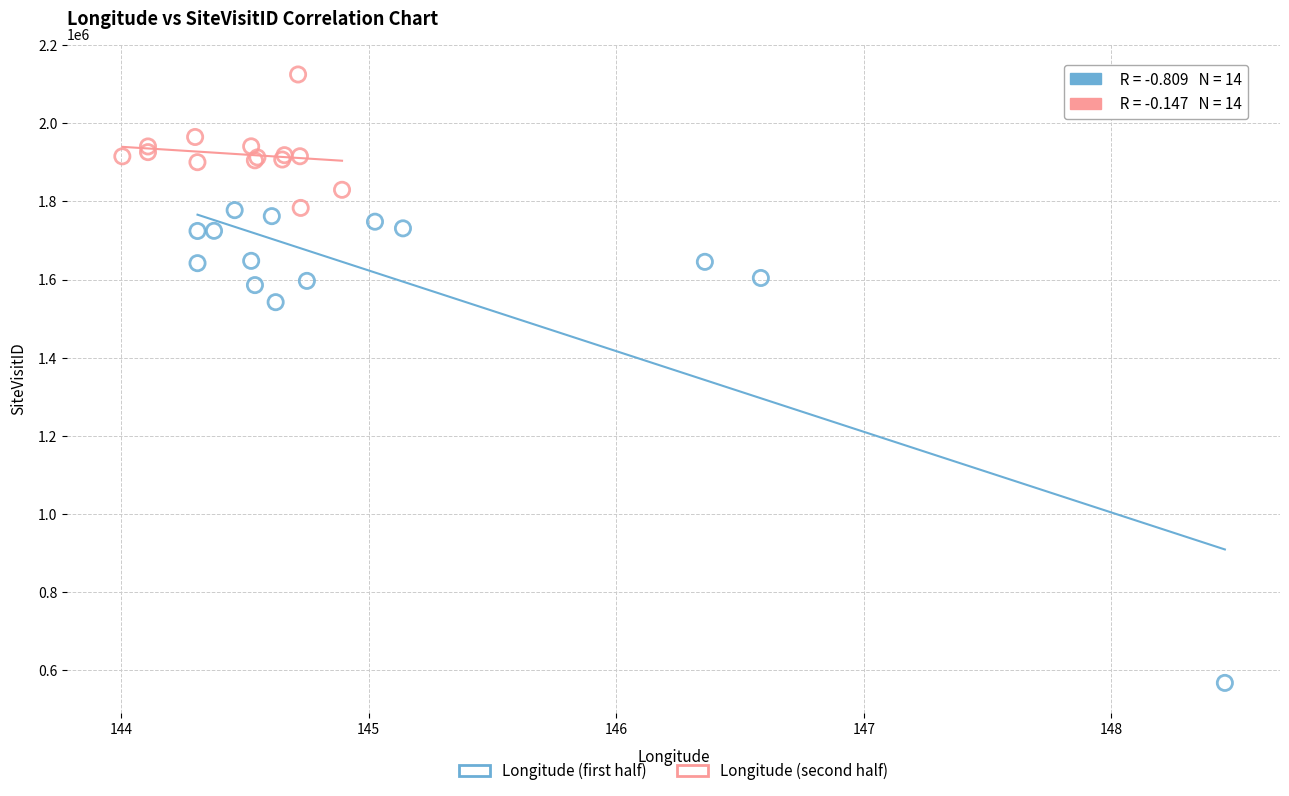

Which series contains the highest Y value?

Longitude (second half)